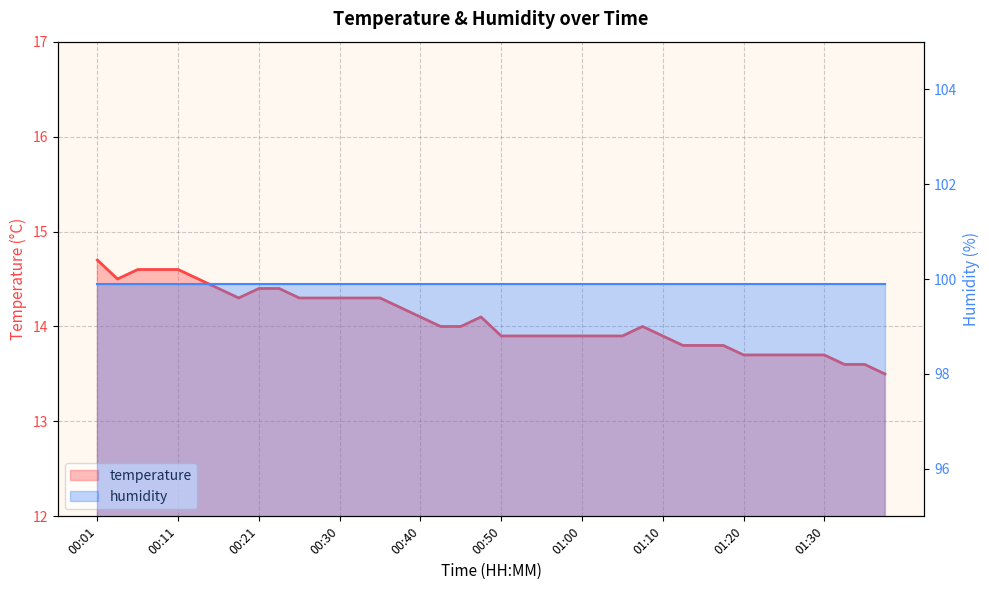

Approximately how many times larger is the value at 01:15 compared to 01:20?

1.0